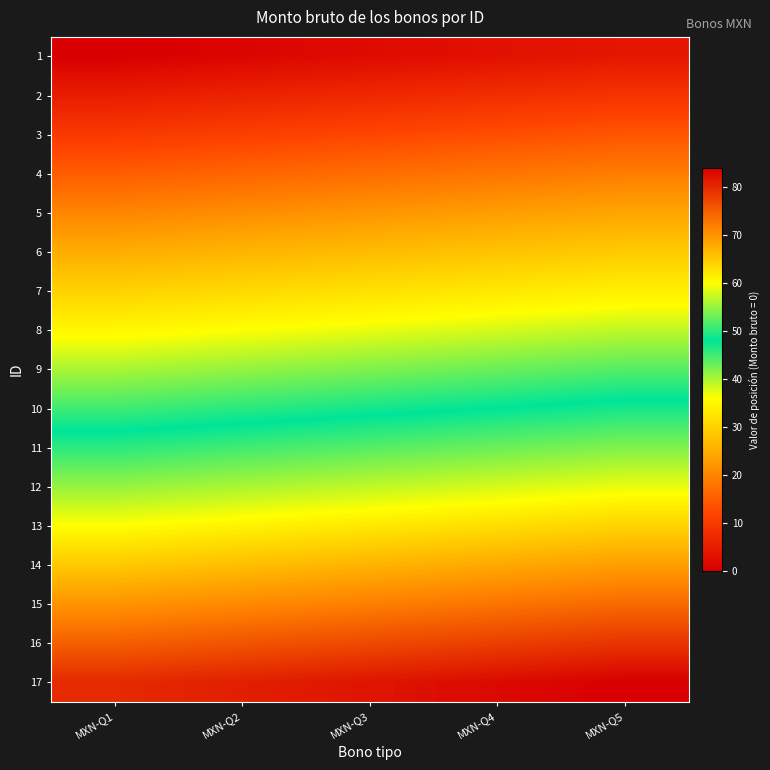

How many data points does each series have?

5